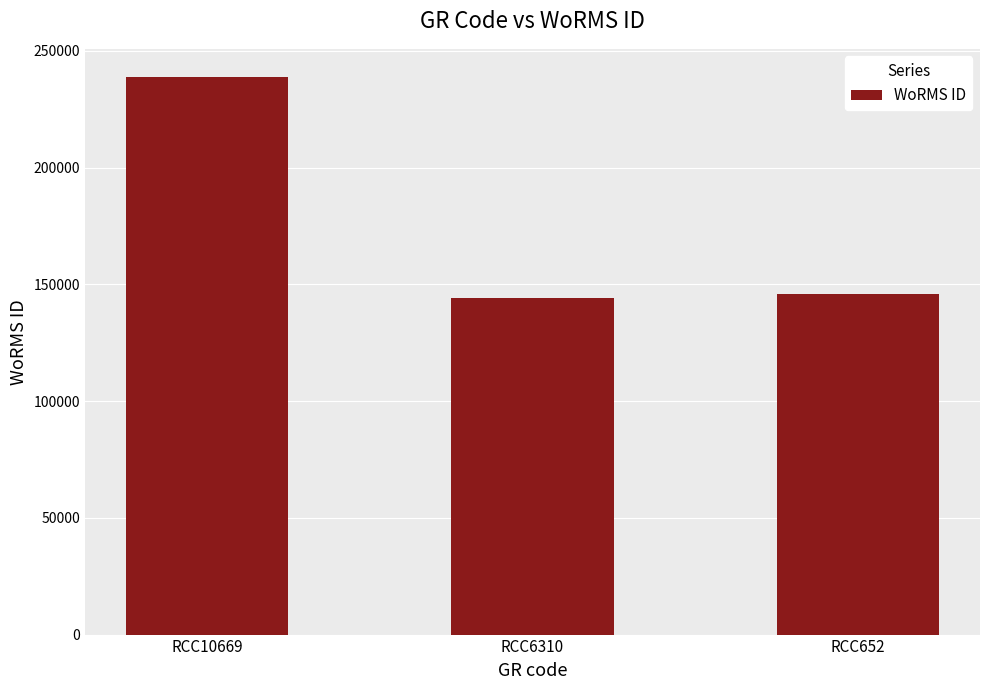

Does the chart contain any negative values?

No